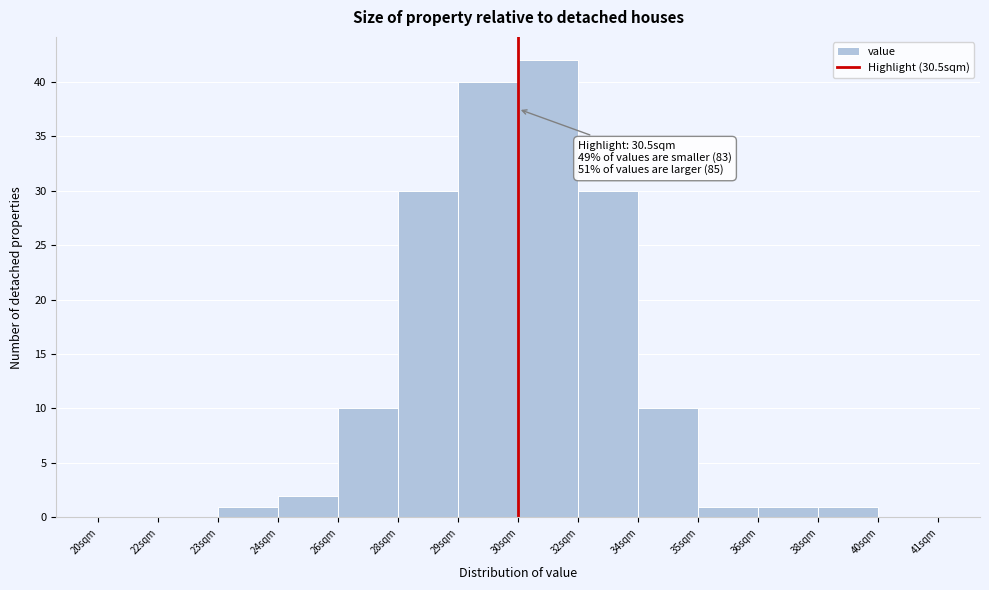

Reading left to right, list all the values displayed in this chart.

20sqm=0	22sqm=0	23sqm=1	24sqm=2	26sqm=10	28sqm=30	29sqm=40	30sqm=42	32sqm=30	34sqm=10	35sqm=1	36sqm=1	38sqm=1	40sqm=0